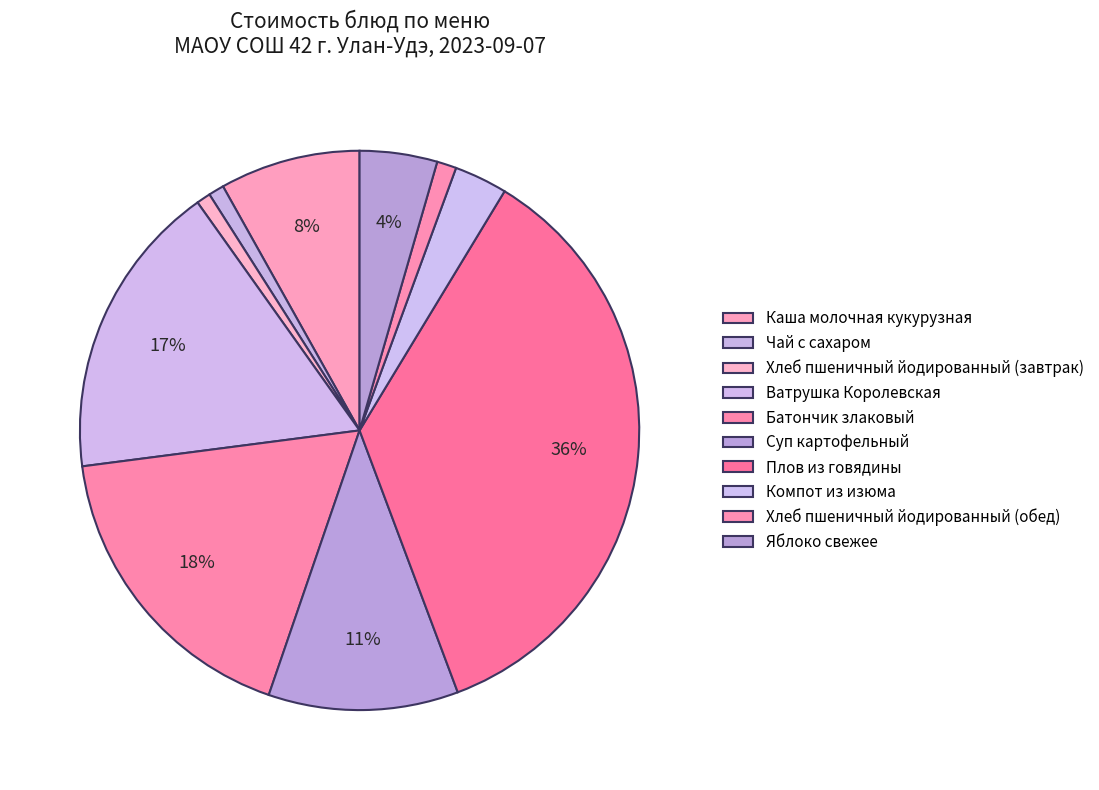

How many slices are in this pie chart?

10